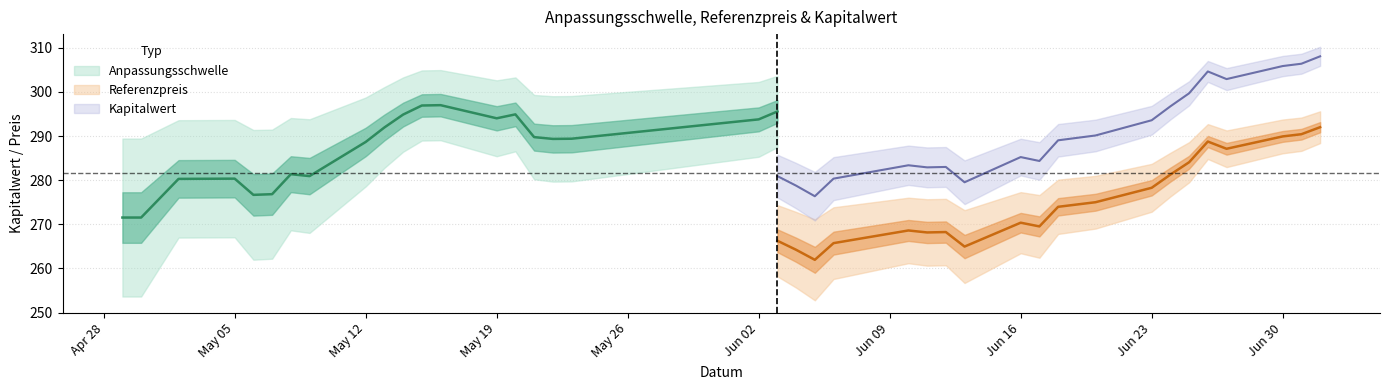

What is the total value across all series at 27?

567.6